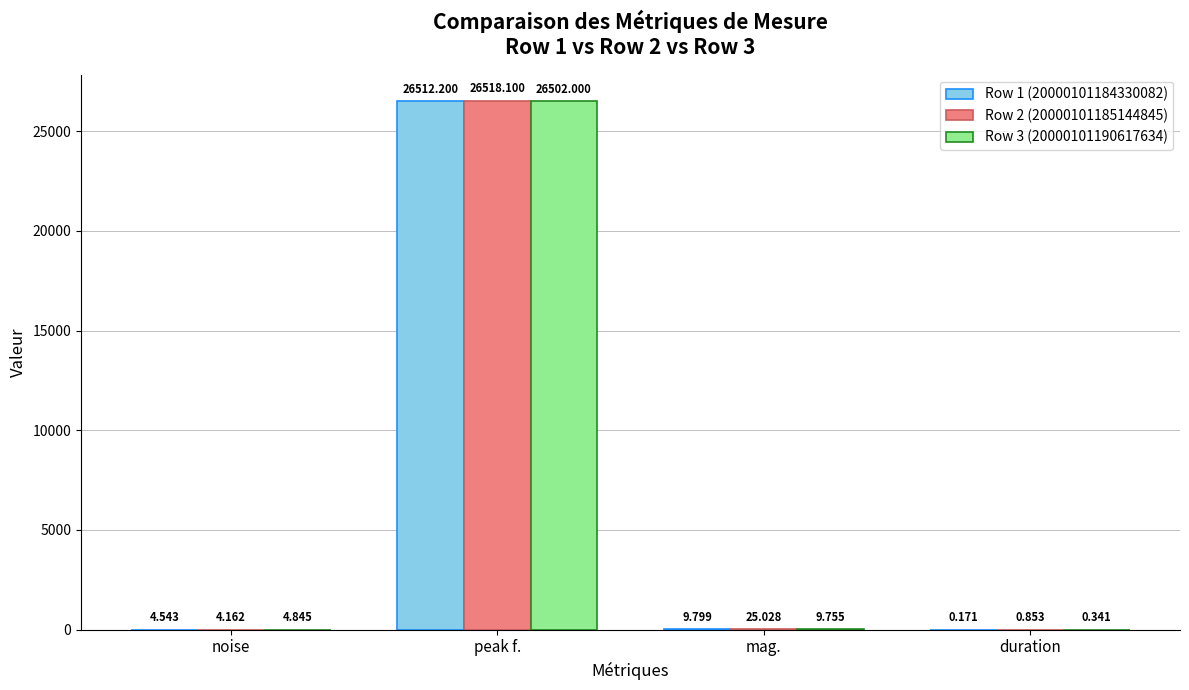

Where is Row 1 (20000101184330082) nearest to the value 13256?

mag.